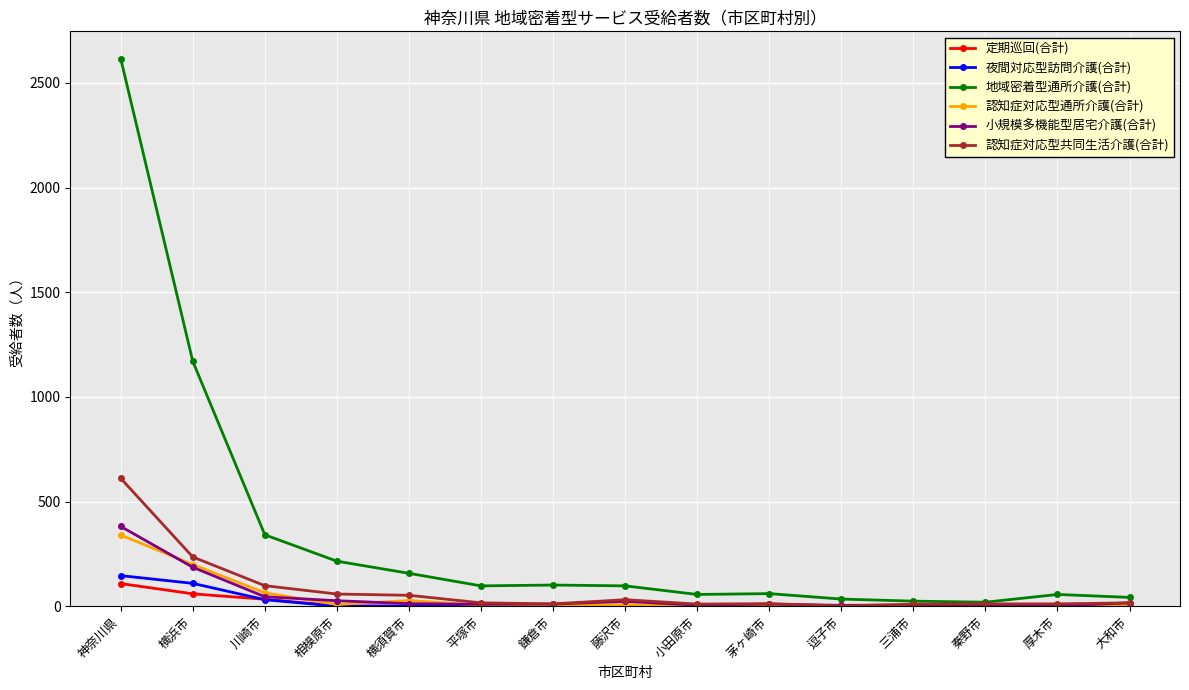

What is the label of the 4th point from the left?

相模原市